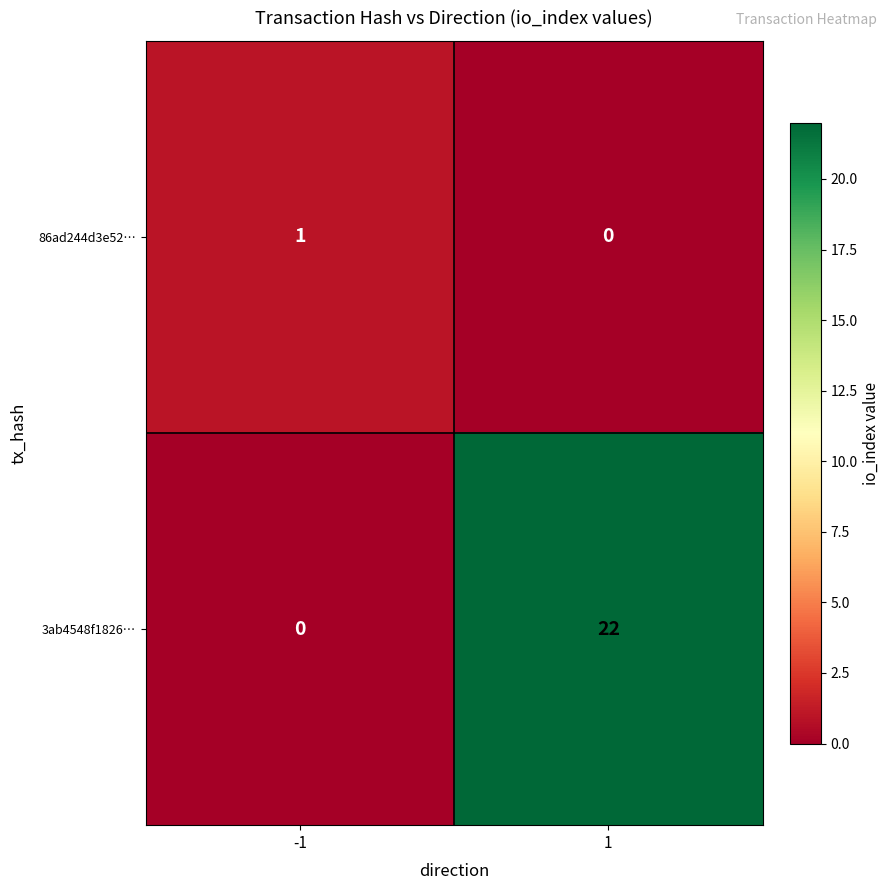

How many distinct data groups are displayed?

2